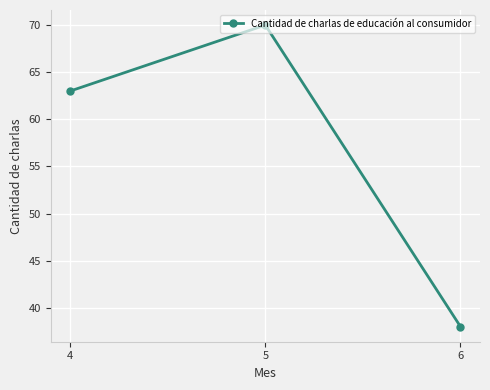

What is the sum of all values?

171